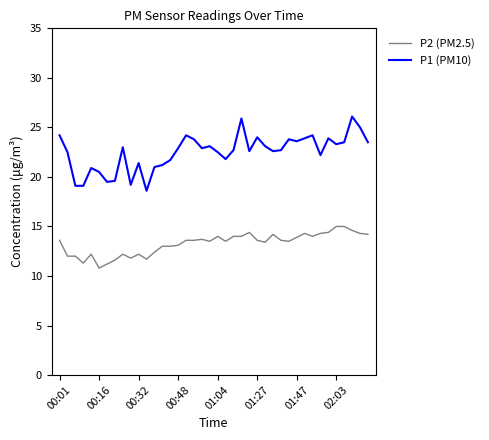

What is the greatest value displayed?

26.1